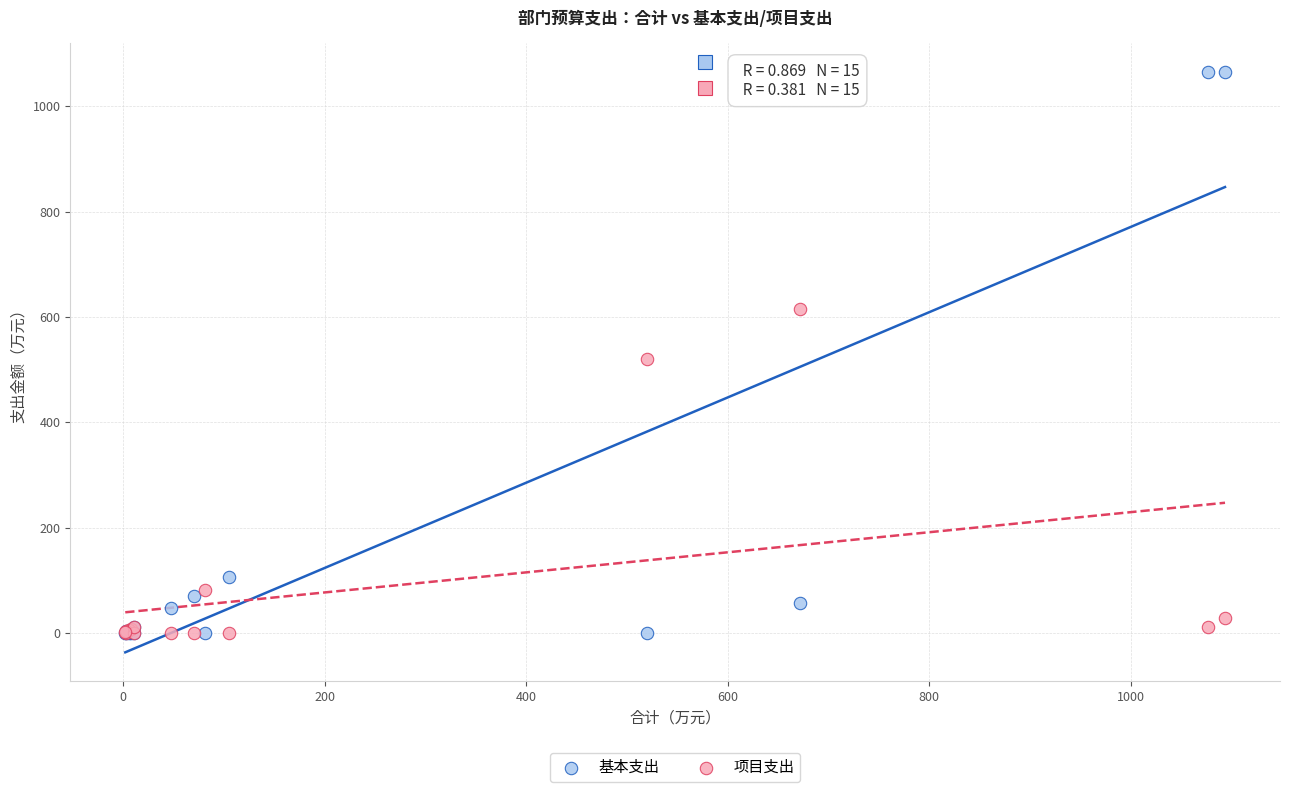

Which series reaches the maximum Y coordinate?

基本支出